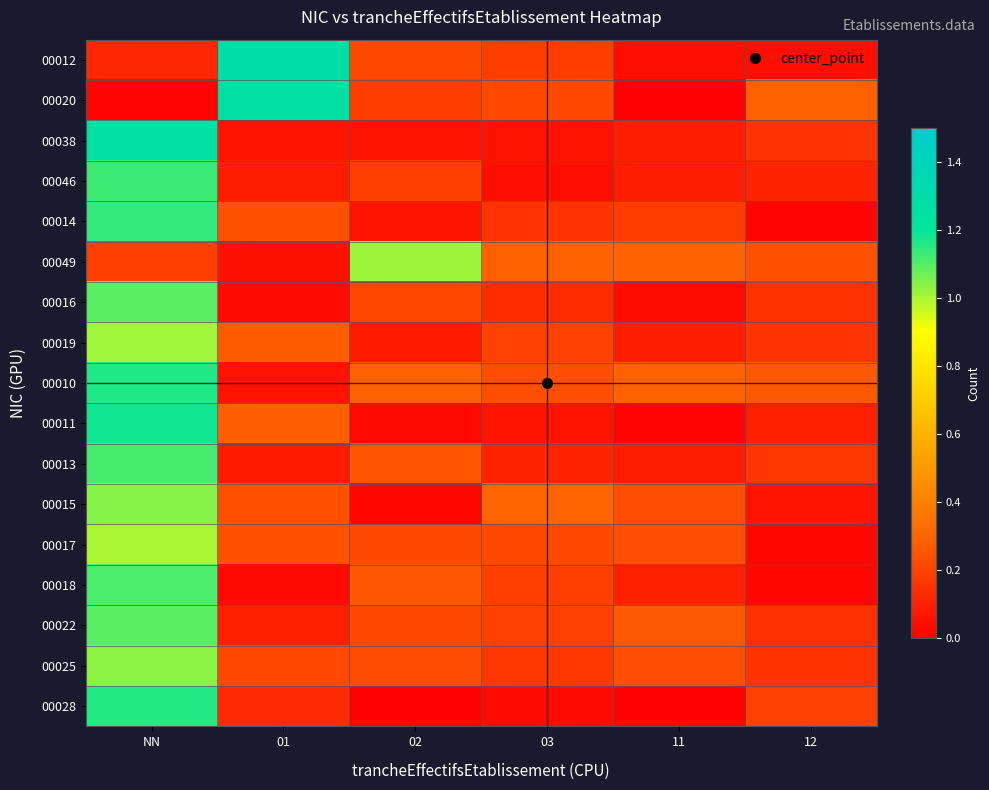

Reading right to left, what are all the values shown in this chart?

00012: 12=0.0	11=0.0	03=0.2	02=0.2	01=1.3	NN=0.1
00020: 12=0.3	11=0.0	03=0.2	02=0.2	01=1.3	NN=0.0
00038: 12=0.2	11=0.1	03=0.1	02=0.1	01=0.1	NN=1.2
00046: 12=0.1	11=0.1	03=0.0	02=0.2	01=0.1	NN=1.1
00014: 12=0.0	11=0.2	03=0.2	02=0.1	01=0.2	NN=1.1
00049: 12=0.2	11=0.3	03=0.3	02=1.0	01=0.1	NN=0.2
00016: 12=0.1	11=0.0	03=0.1	02=0.2	01=0.0	NN=1.1
00019: 12=0.2	11=0.1	03=0.2	02=0.1	01=0.3	NN=1.0
00010: 12=0.3	11=0.3	03=0.2	02=0.3	01=0.1	NN=1.2
00011: 12=0.1	11=0.0	03=0.1	02=0.0	01=0.3	NN=1.2
00013: 12=0.2	11=0.1	03=0.1	02=0.2	01=0.1	NN=1.1
00015: 12=0.1	11=0.2	03=0.3	02=0.0	01=0.2	NN=1.0
00017: 12=0.0	11=0.2	03=0.2	02=0.2	01=0.2	NN=1.0
00018: 12=0.0	11=0.1	03=0.2	02=0.3	01=0.0	NN=1.1
00022: 12=0.1	11=0.3	03=0.2	02=0.2	01=0.1	NN=1.1
00025: 12=0.1	11=0.2	03=0.2	02=0.2	01=0.2	NN=1.0
00028: 12=0.2	11=0.0	03=0.0	02=0.0	01=0.1	NN=1.2